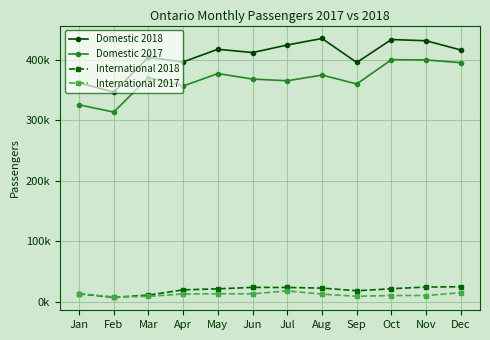

Rank the series by their maximum value, from highest to lowest.

Domestic 2018, Domestic 2017, International 2018, International 2017